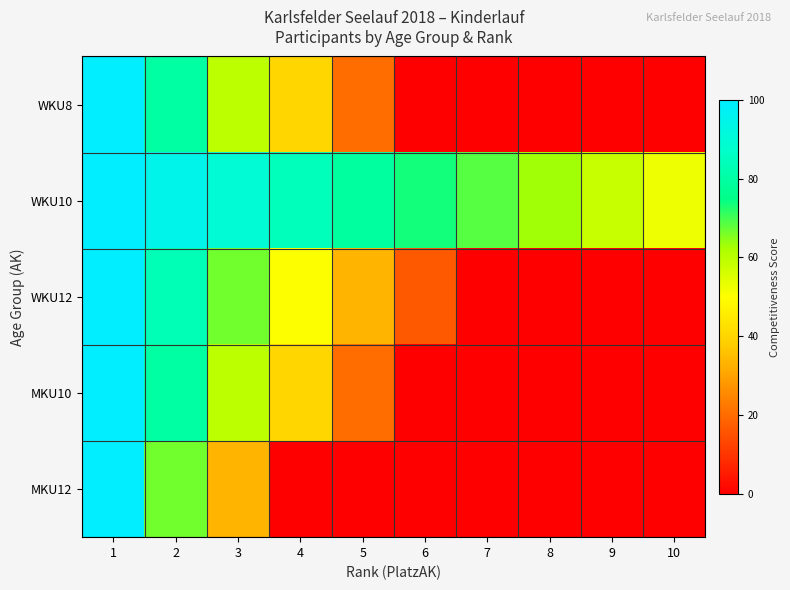

At how many categories does at least one series exceed 30?

10